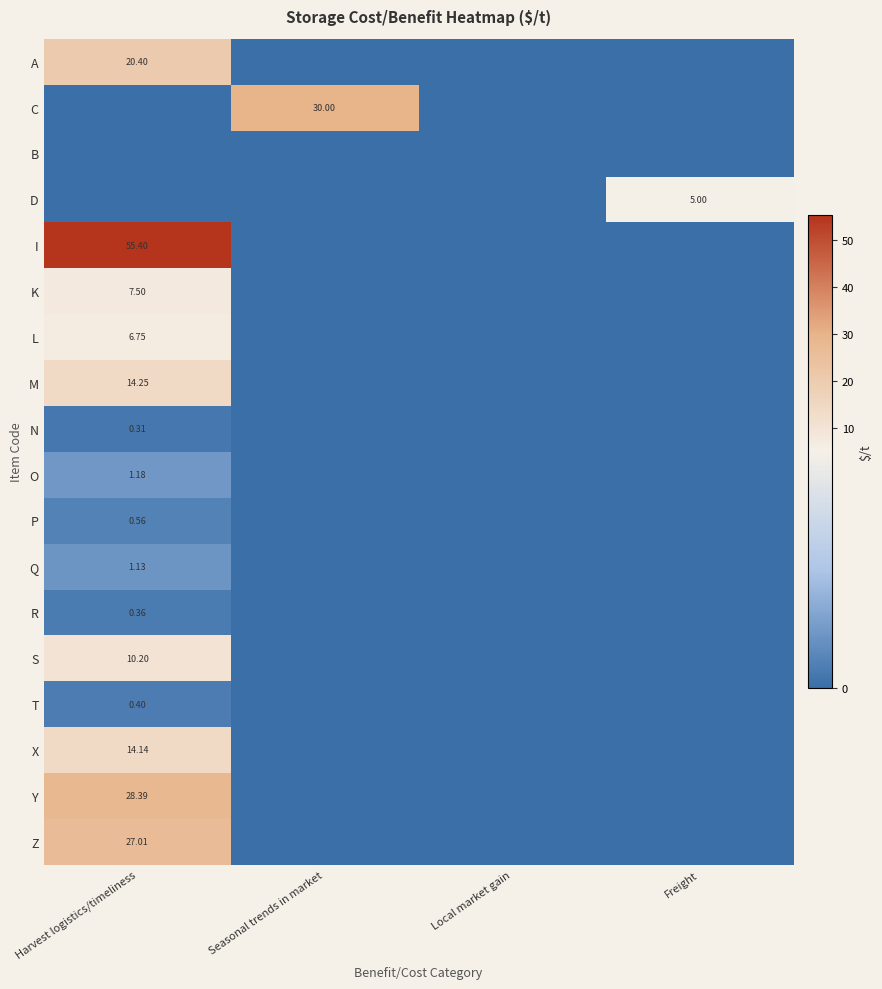

What is the greatest value displayed?

55.4